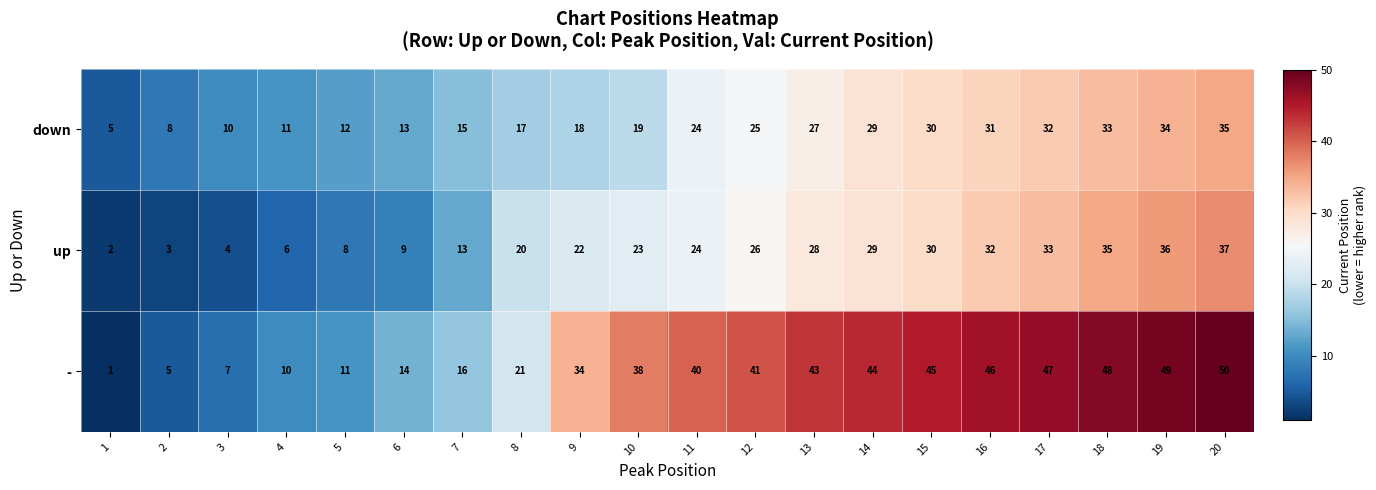

Which series changed the most between 2 and 11?

-